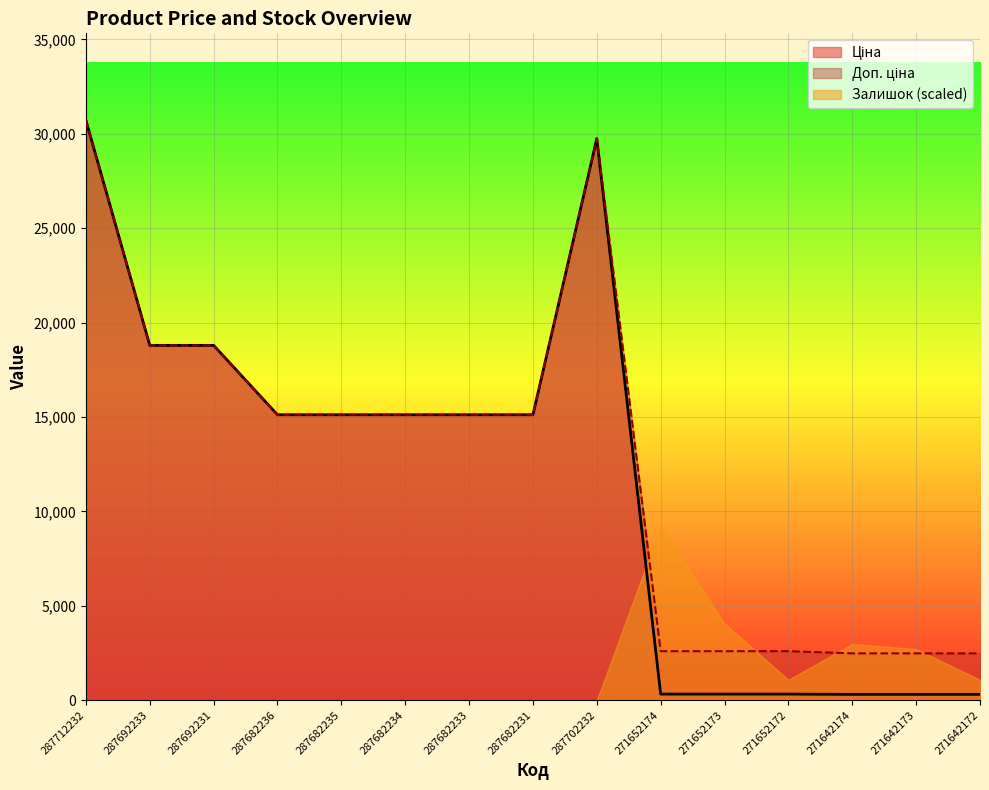

At which category does Ціна reach its first local peak?

287702232